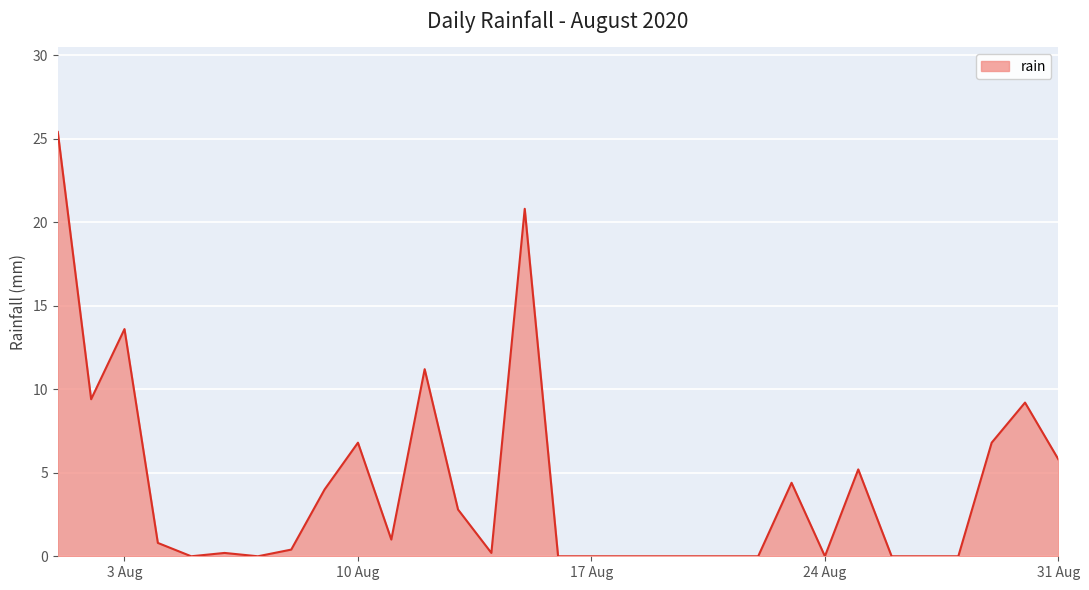

How many distinct data groups are displayed?

1